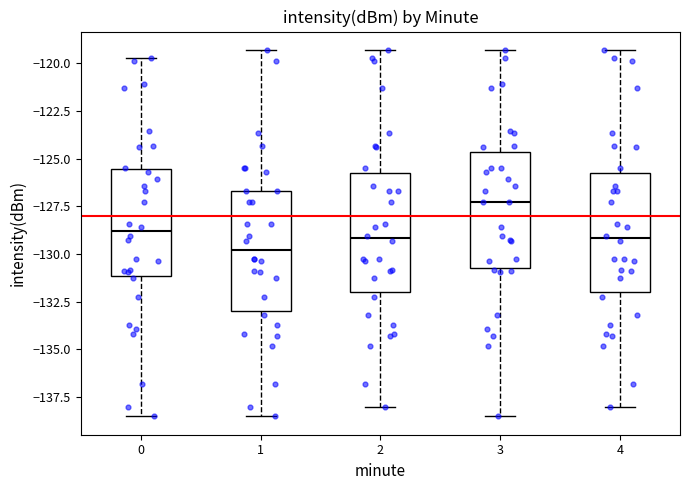

Where is the lower edge of the box at x = 2 on the y-axis? The values are not printed on the chart, so give them approximately, as read against the axis.

-132.0